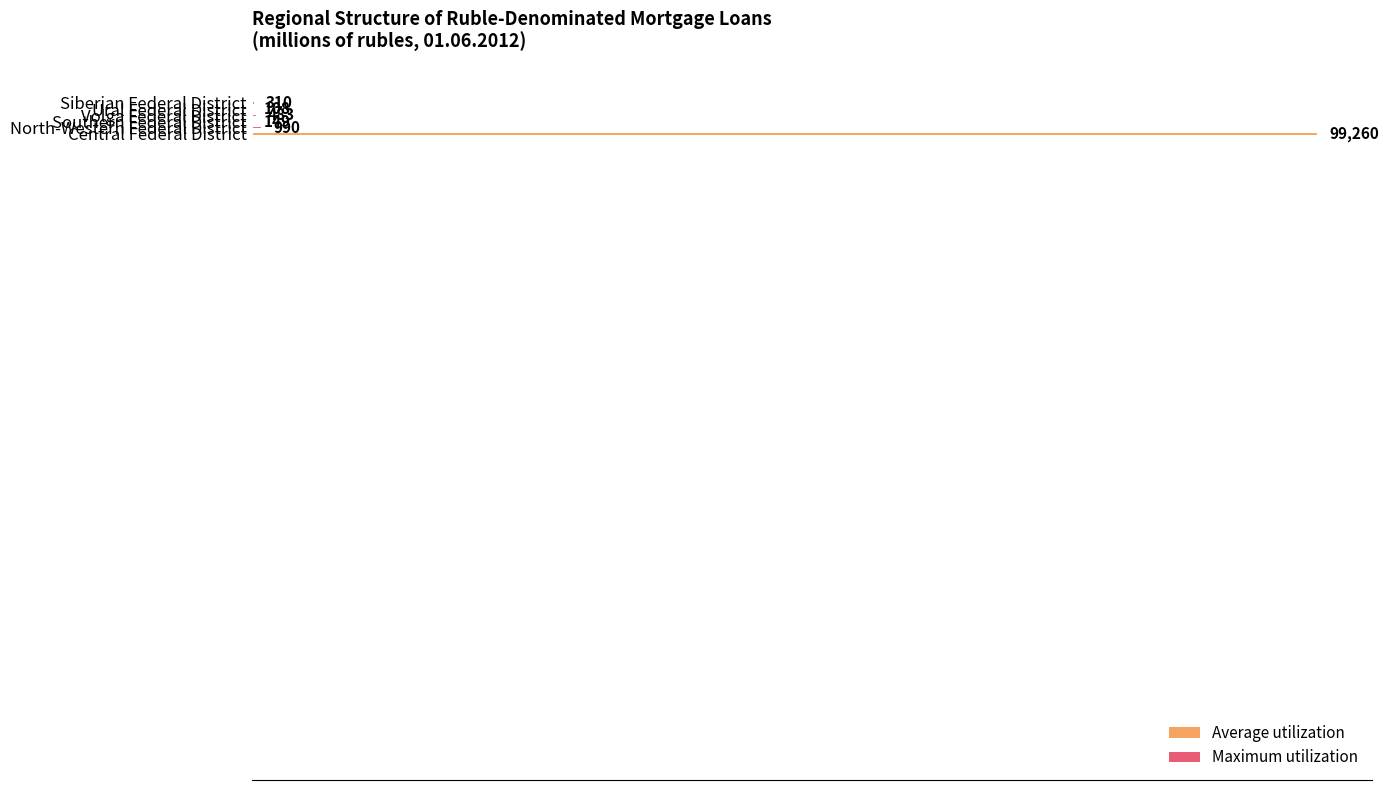

Count the number of categories in the chart.

6